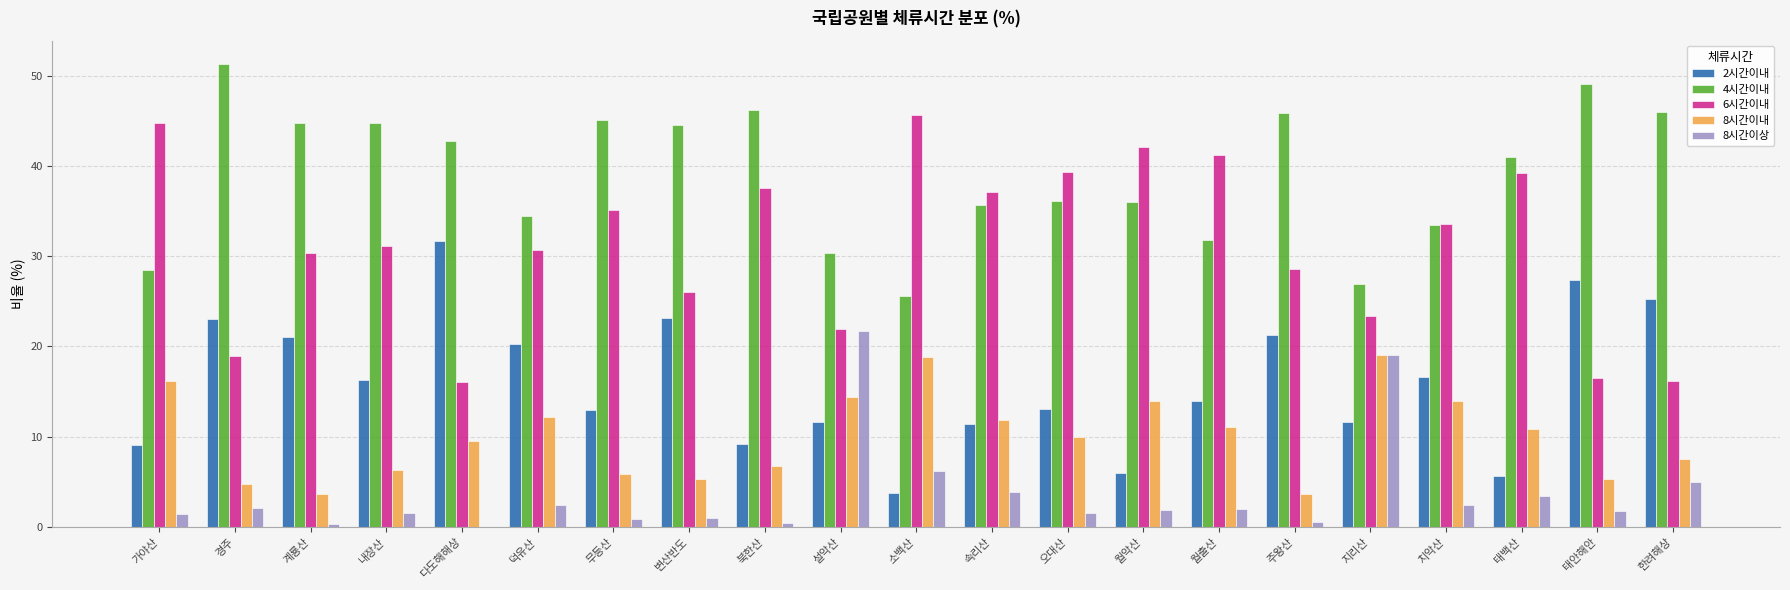

The 2시간이내 series shows 2.4 at 태백산. True or false?

False